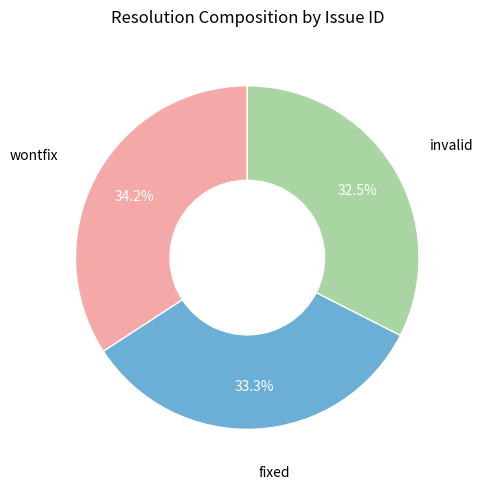

Is there any slice that represents more than half of the pie?

No